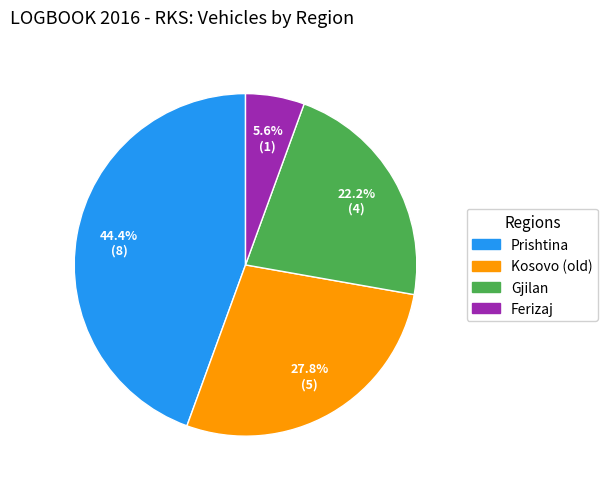

True or false: Gjilan accounts for 22% of the total.

True